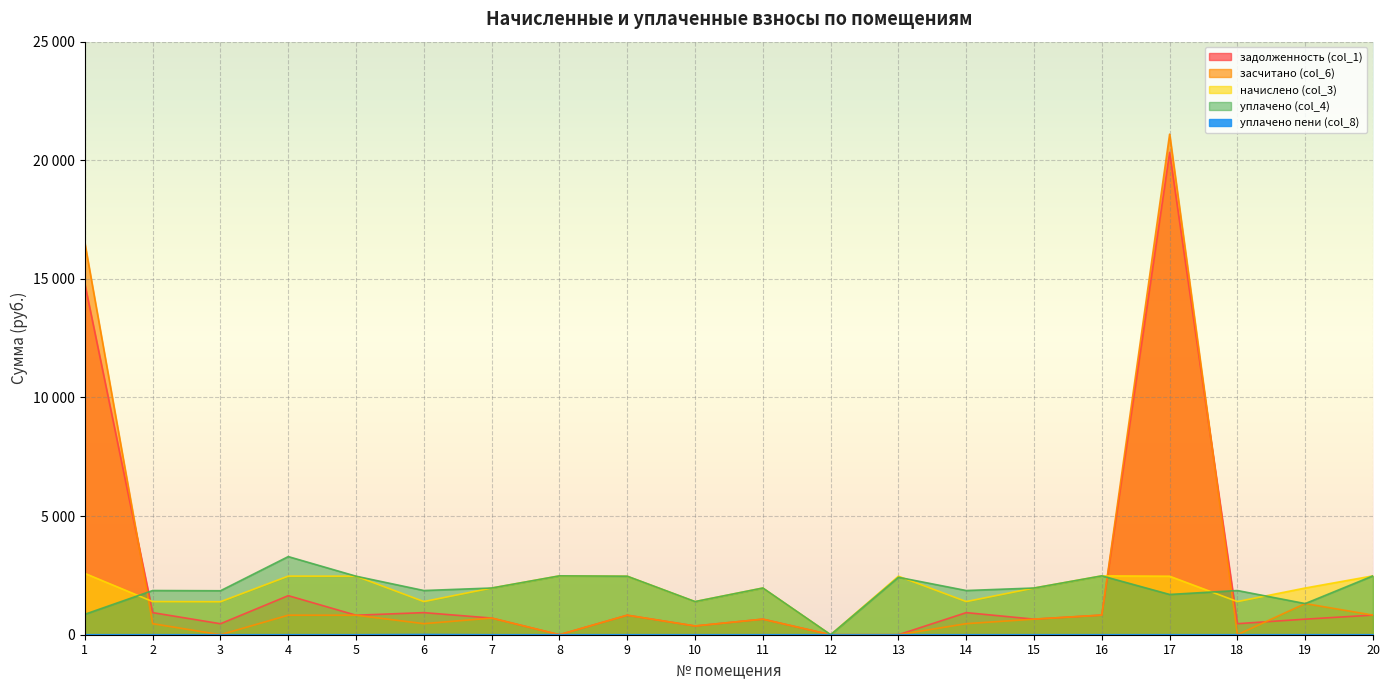

True or false: задолженность (col_1) has a value of 13267.2 at 13.

False